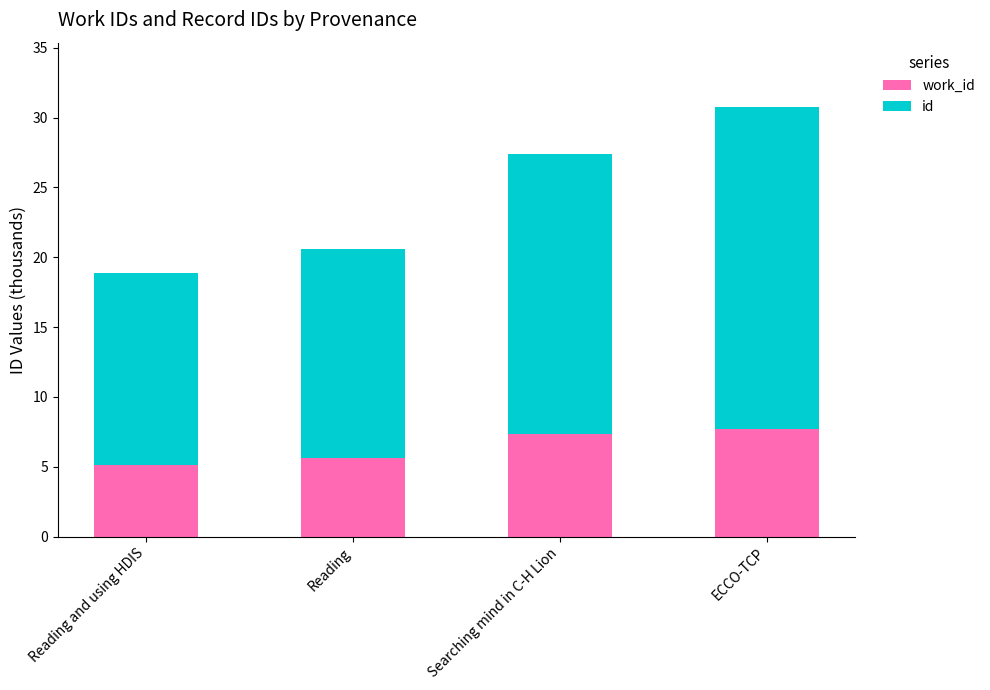

At which category is the sum across all series the highest?

ECCO-TCP